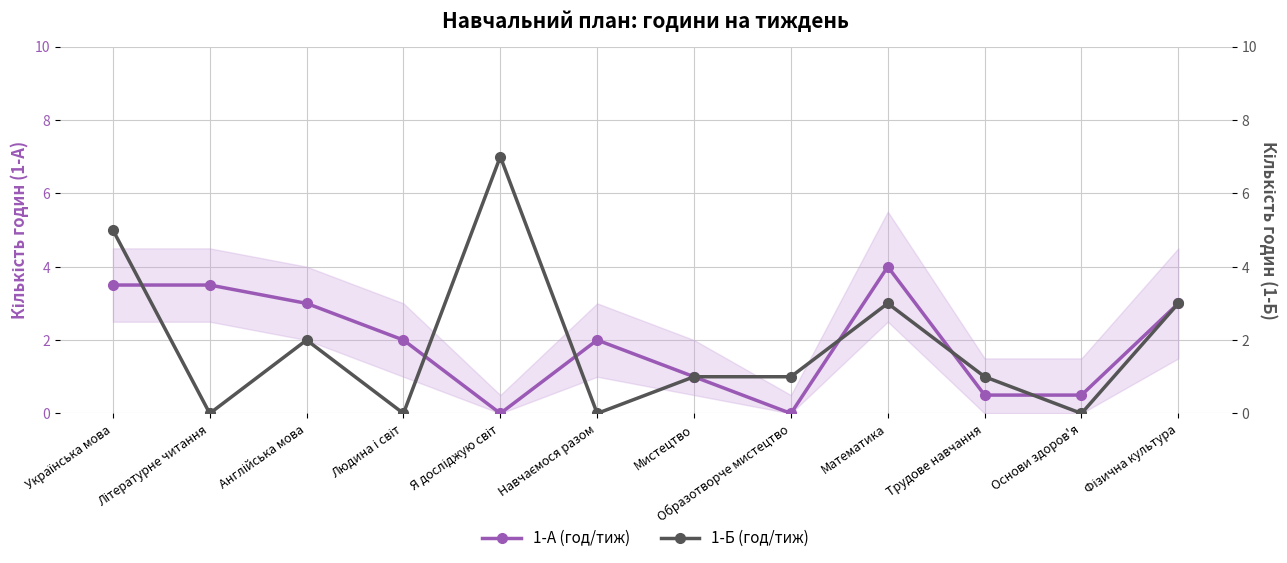

What is the label of the 1st point from the left?

Українська мова